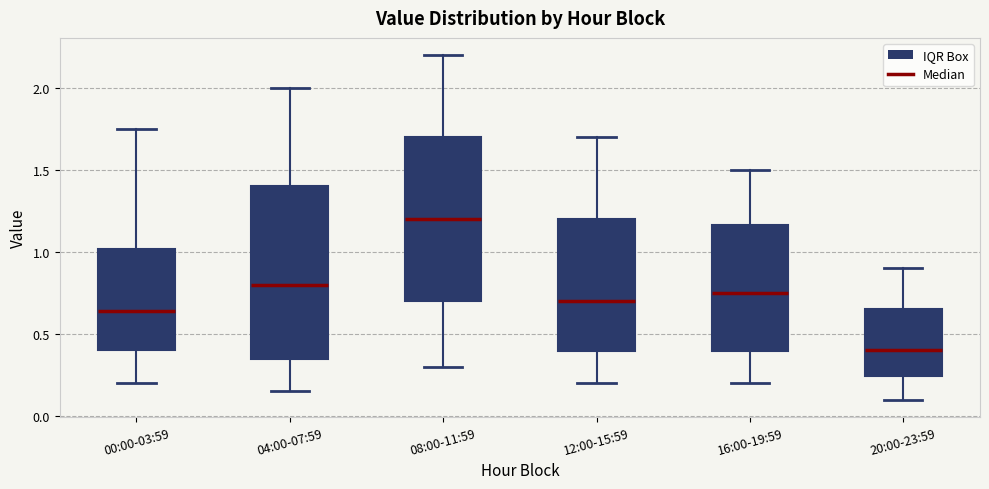

Reading left to right, transcribe this box plot: for each box, give where its median line is, the range the box spans, and where its two whiskers end, as read against the y-axis. The values are not printed on the chart, so give them approximately, as read against the axis.

00:00-03:59: median 0.65, box 0.40 to 1.00, whiskers 0.20 to 1.75
04:00-07:59: median 0.80, box 0.35 to 1.40, whiskers 0.15 to 2.00
08:00-11:59: median 1.20, box 0.70 to 1.70, whiskers 0.30 to 2.20
12:00-15:59: median 0.70, box 0.40 to 1.20, whiskers 0.20 to 1.70
16:00-19:59: median 0.75, box 0.40 to 1.15, whiskers 0.20 to 1.50
20:00-23:59: median 0.40, box 0.25 to 0.65, whiskers 0.10 to 0.90